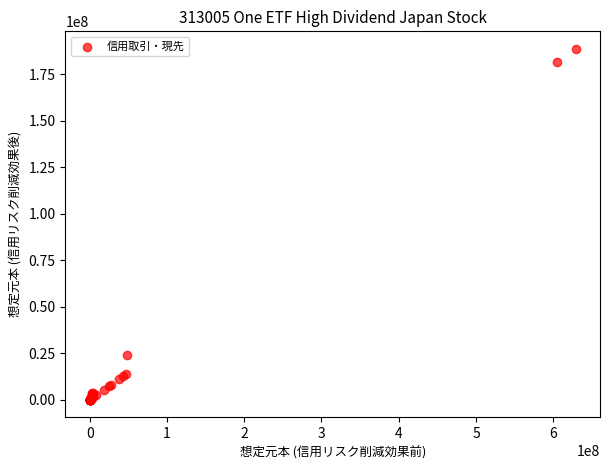

What Y value in the scatter plot is closest to 94356405?

23923200.0